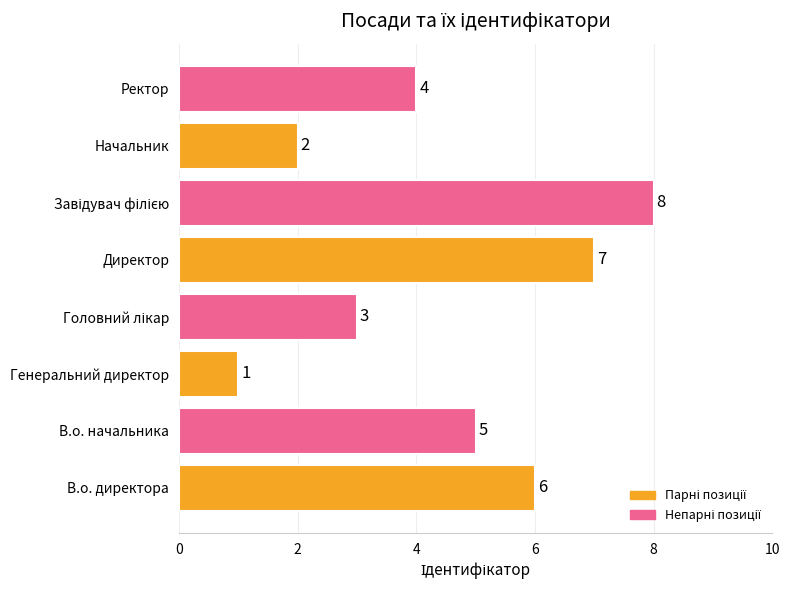

What is the change in value from Директор to Ректор?

-3